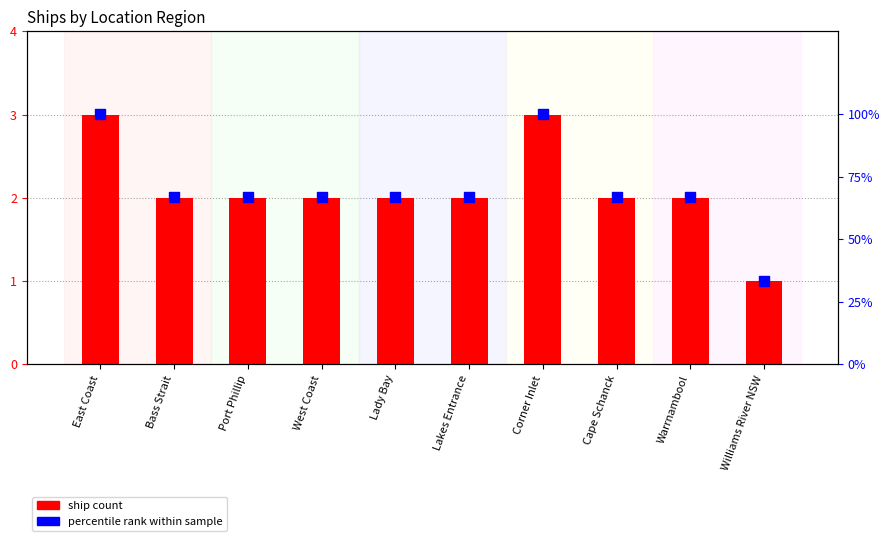

Which series has the largest total across all categories?

percentile rank within sample